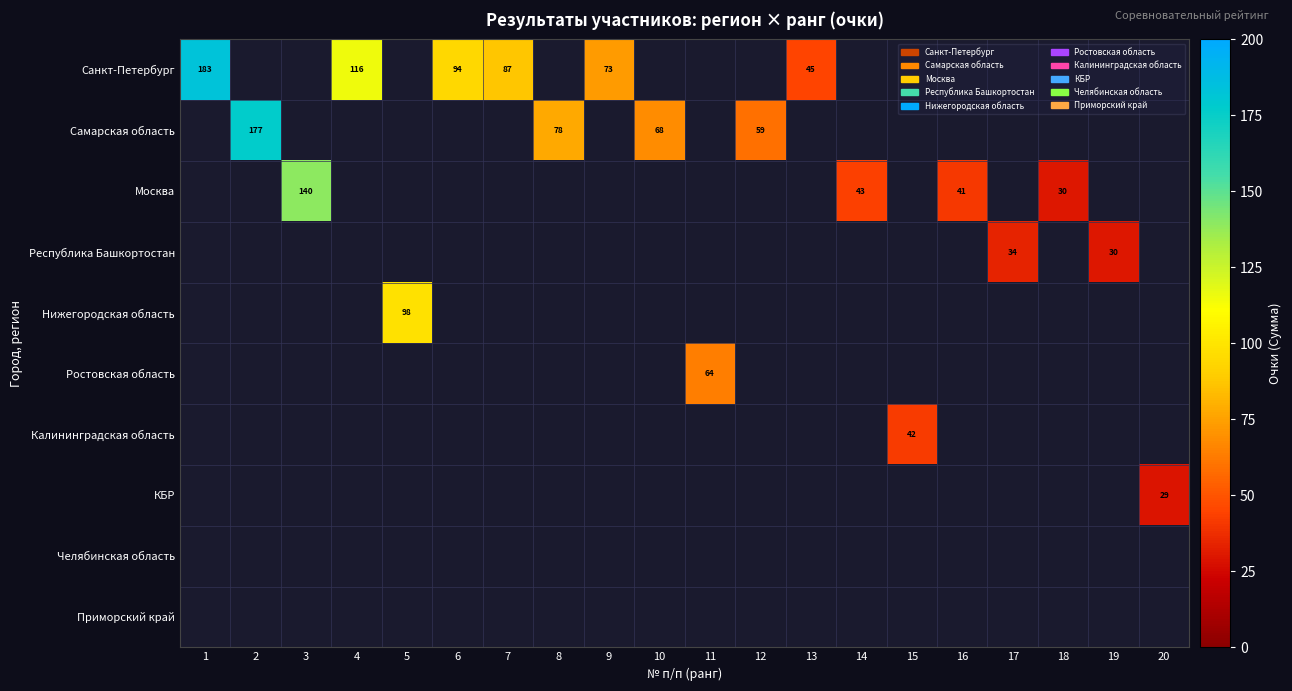

Is the value of Челябинская область at 12 greater than the value of Республика Башкортостан at 16?

No